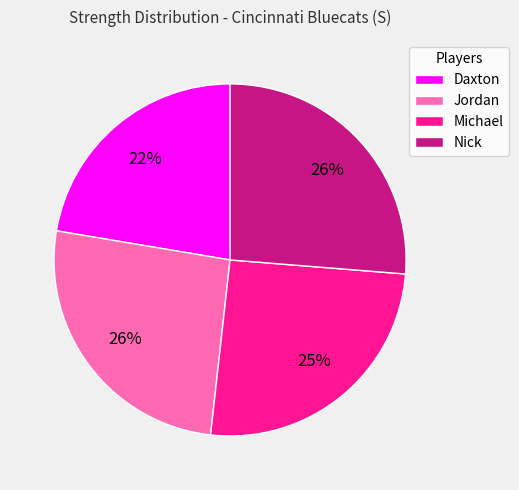

To the nearest percent, what portion does Jordan represent?

26%